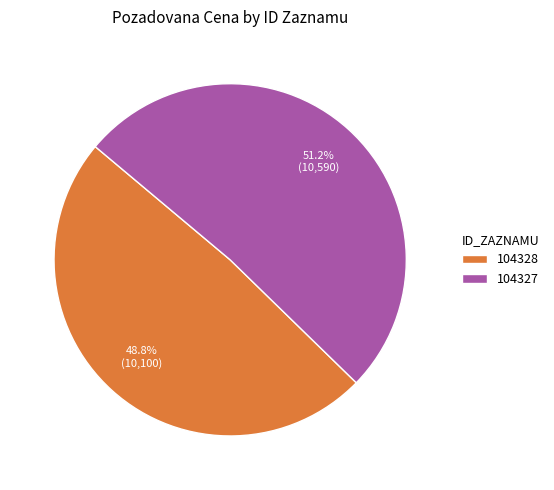

Is it true that 104327 is 51% of the pie?

True